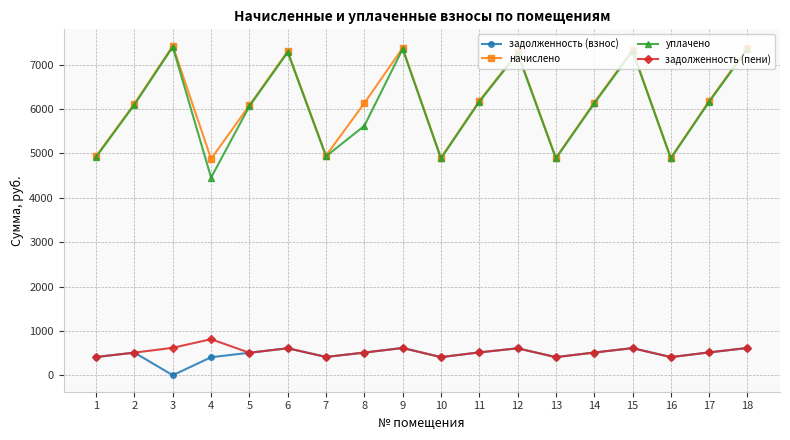

What is the greatest value displayed?

7424.2